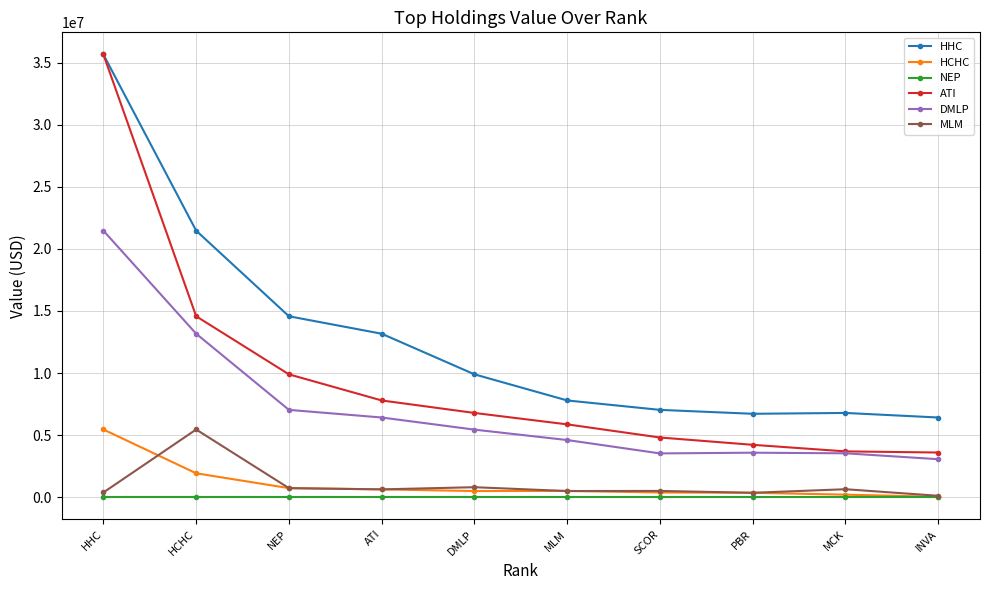

Does the chart have visible grid lines?

Yes